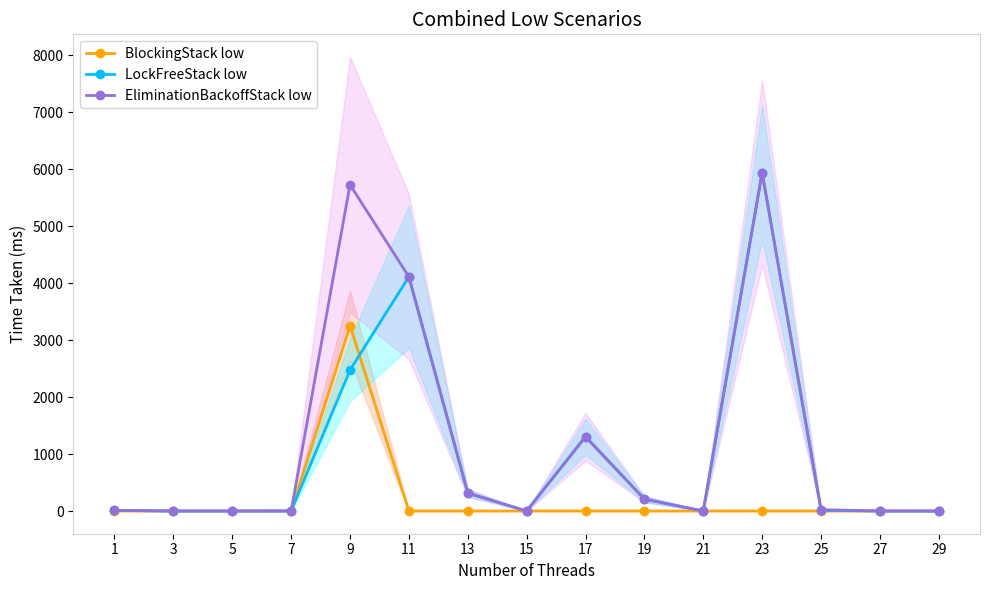

What is the sum of the EliminationBackoffStack low values at 7 and 25?

25